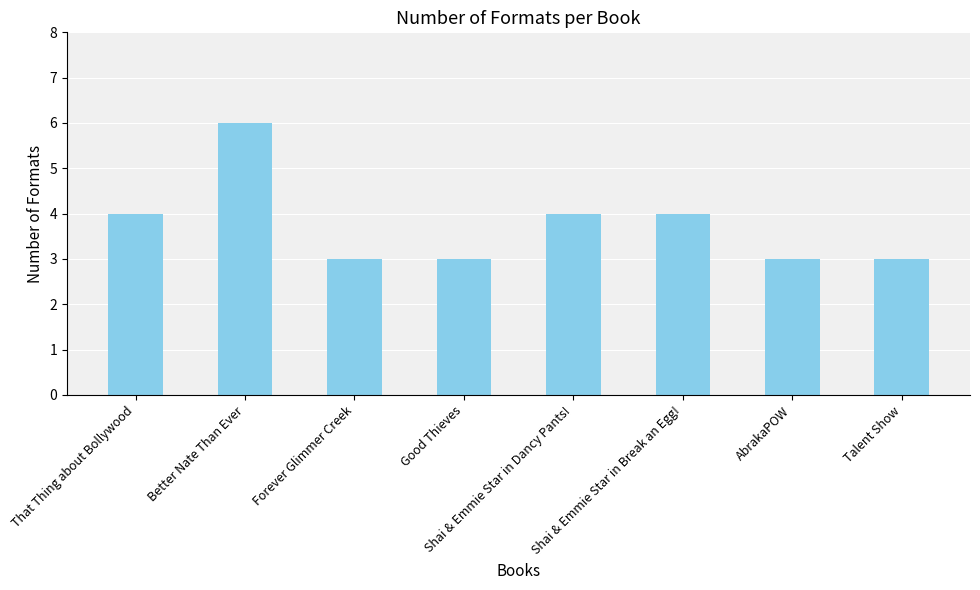

What is the label of the 2nd bar from the left?

Better Nate Than Ever